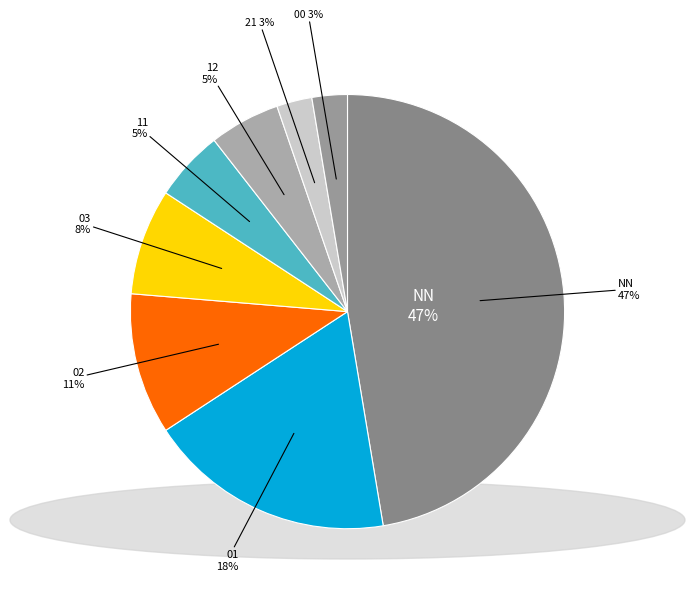

Do 01 and 02 together represent more than half of the pie?

No